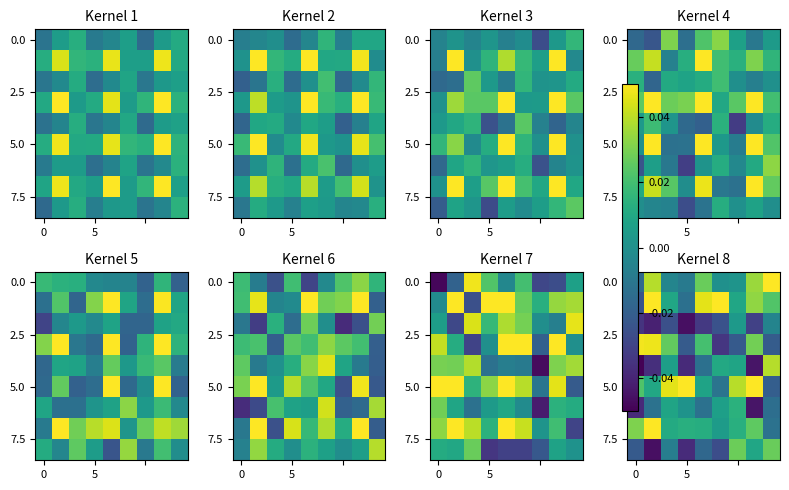

What is the difference between the highest and lowest values at 8?

0.1